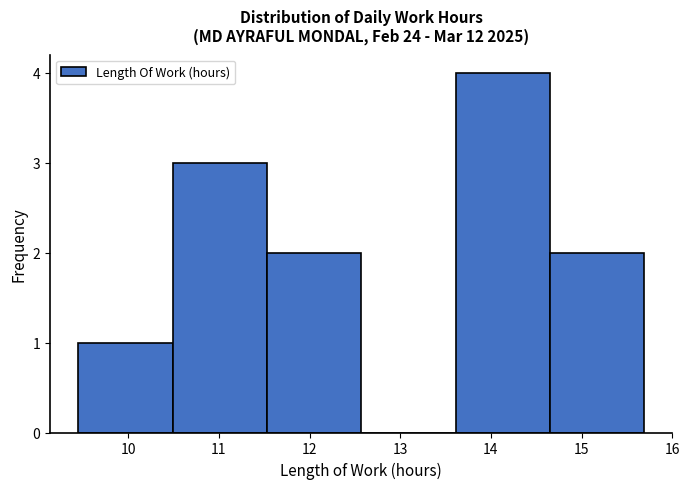

Reading left to right, transcribe this chart: for each bar, give the range it covers on the x-axis and its height. Neither the bar edges nor the heights are printed on the chart, so give them approximately, as read against the axes.

9.45 to 10.49: 1
10.49 to 11.53: 3
11.53 to 12.57: 2
12.57 to 13.61: 0
13.61 to 14.65: 4
14.65 to 15.69: 2